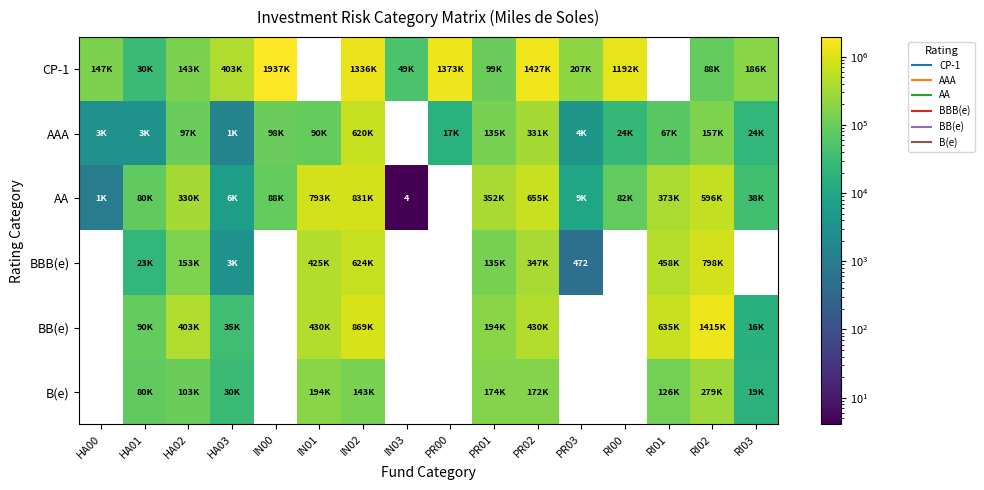

How many series are shown in this chart?

6